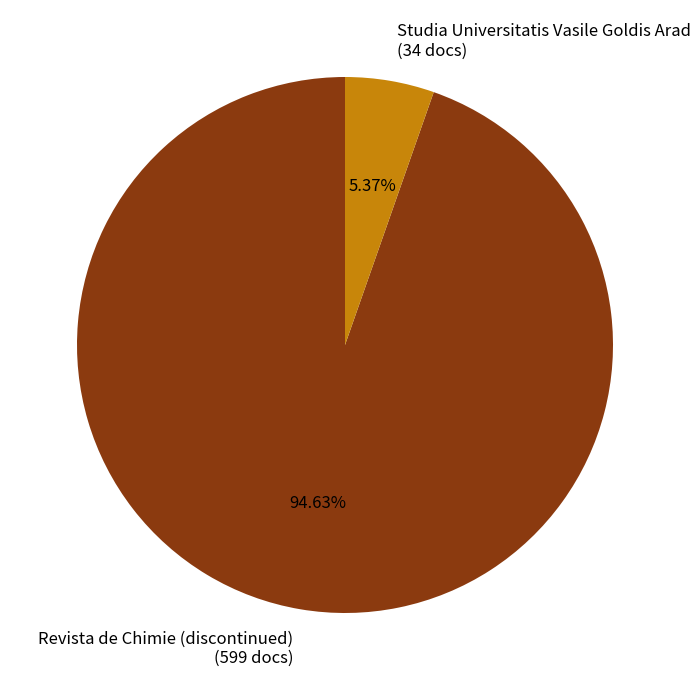

Do Revista de Chimie (discontinued) and Studia Universitatis Vasile Goldis Arad together represent more than half of the pie?

Yes